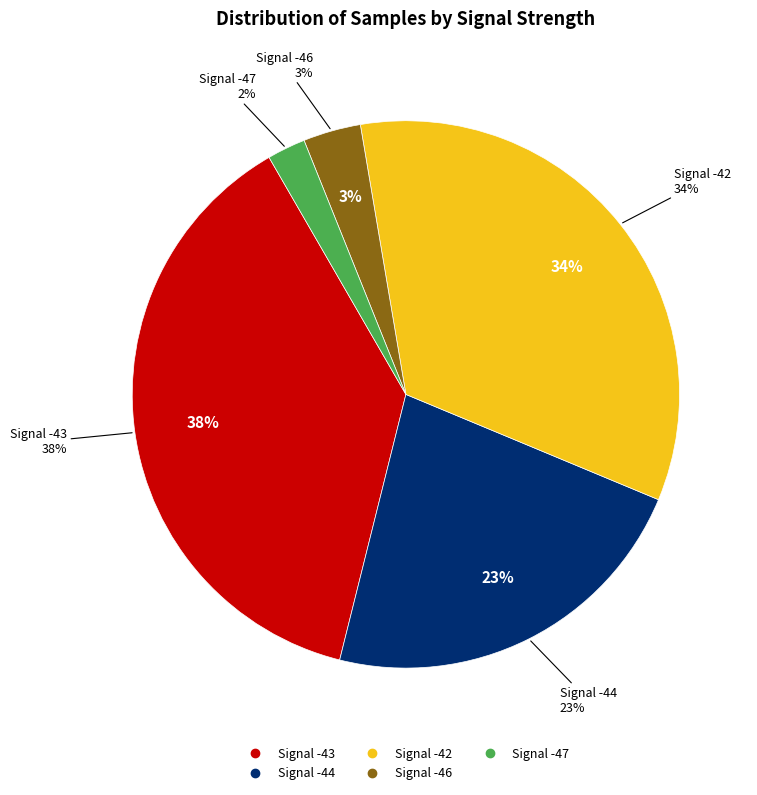

Between Signal -42 and Signal -43, which is larger?

Signal -42